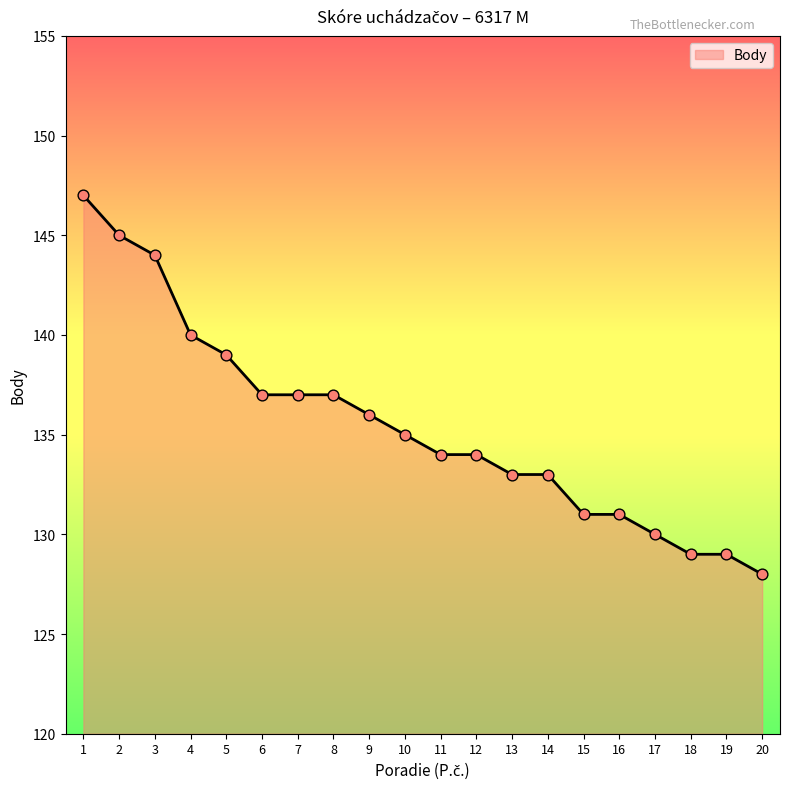

Between 20 and 10, which is larger?

10